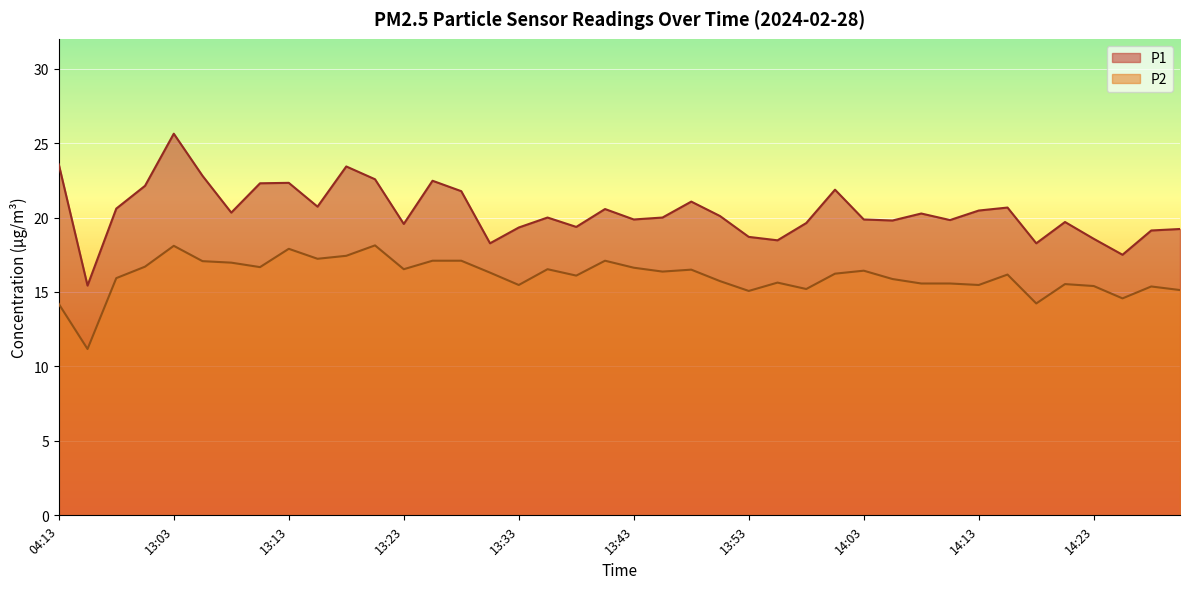

Read the P1 value at 13:20.

22.6